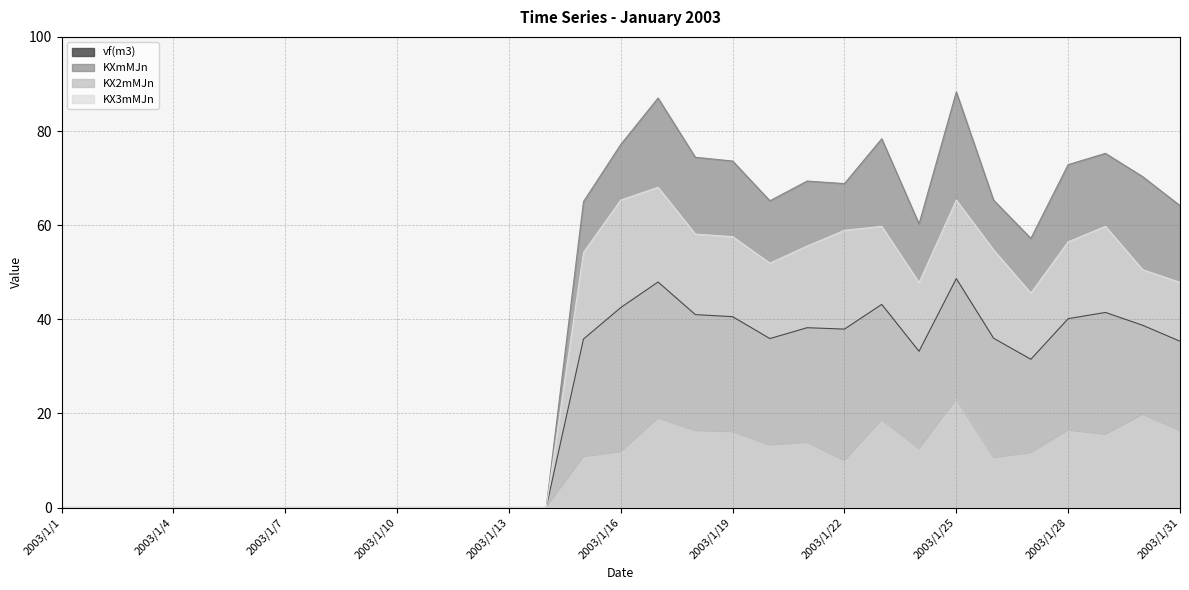

Which has a higher value, 2003/1/13 or 2003/1/2?

2003/1/13